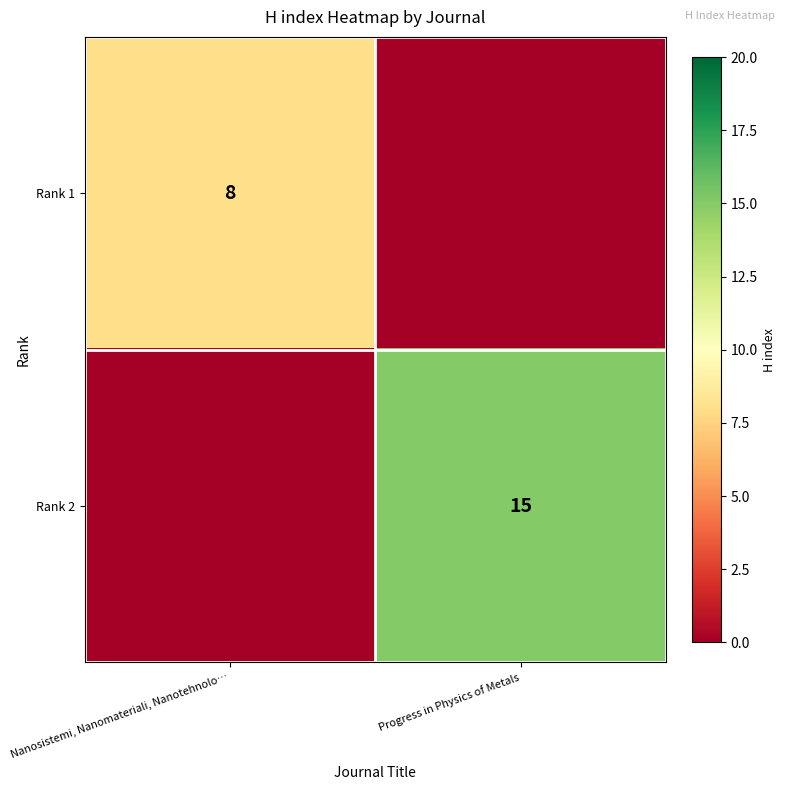

Is it true that Rank 1 equals 8 at Nanosistemi, Nanomateriali, Nanotehnolo…?

True